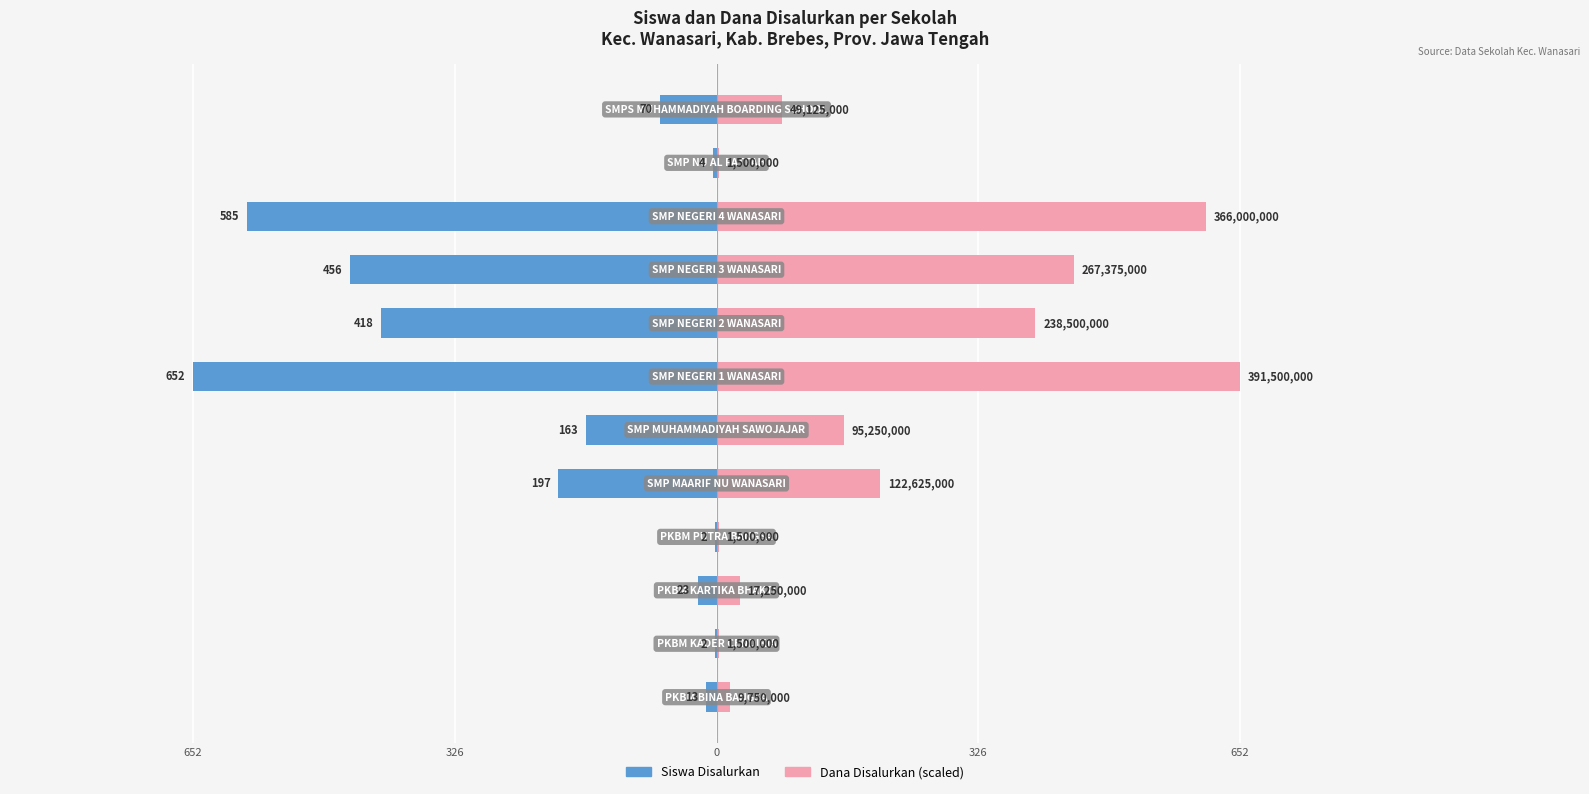

How many values in the Dana Disalurkan series are below 158?

6